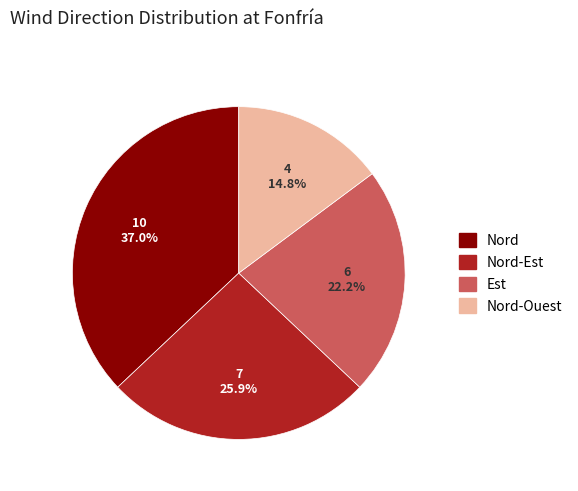

Between Nord-Est and Est, which is larger?

Nord-Est